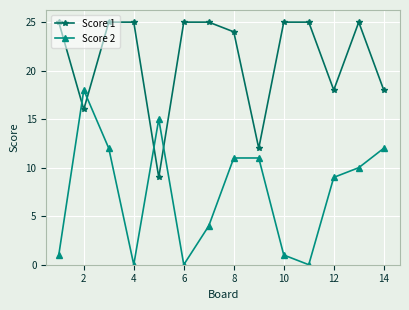

Which series has the largest range (max minus min)?

Score 2